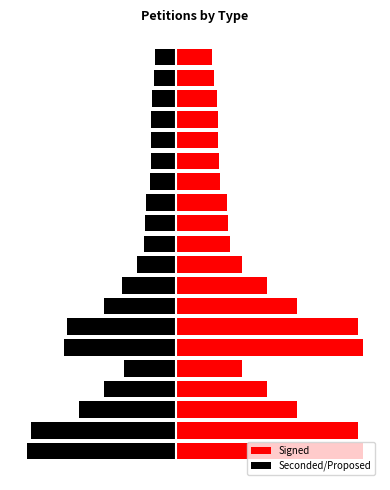

The Seconded/Proposed series shows -75.6 at 8. True or false?

False